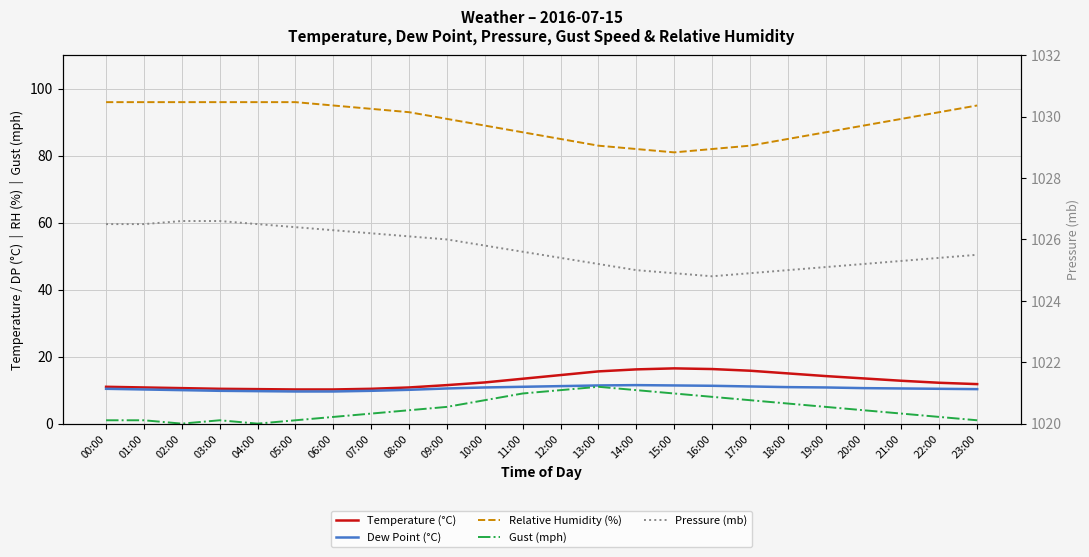

Which series has the largest range (max minus min)?

Relative Humidity (%)